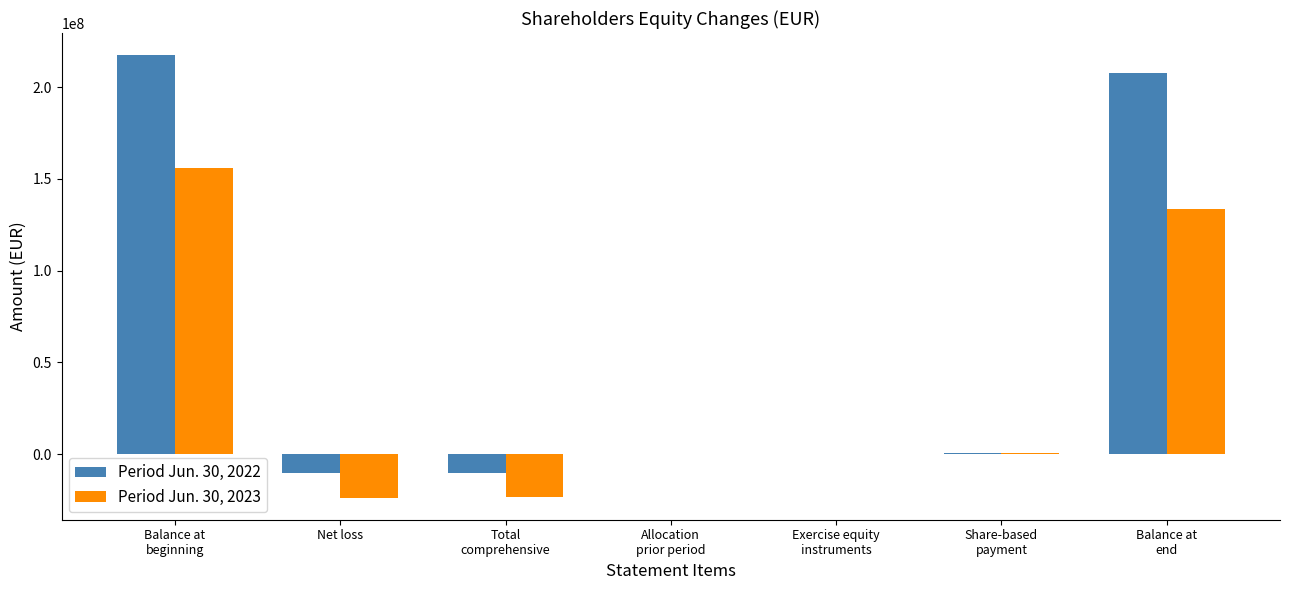

How many groups of bars are there?

7